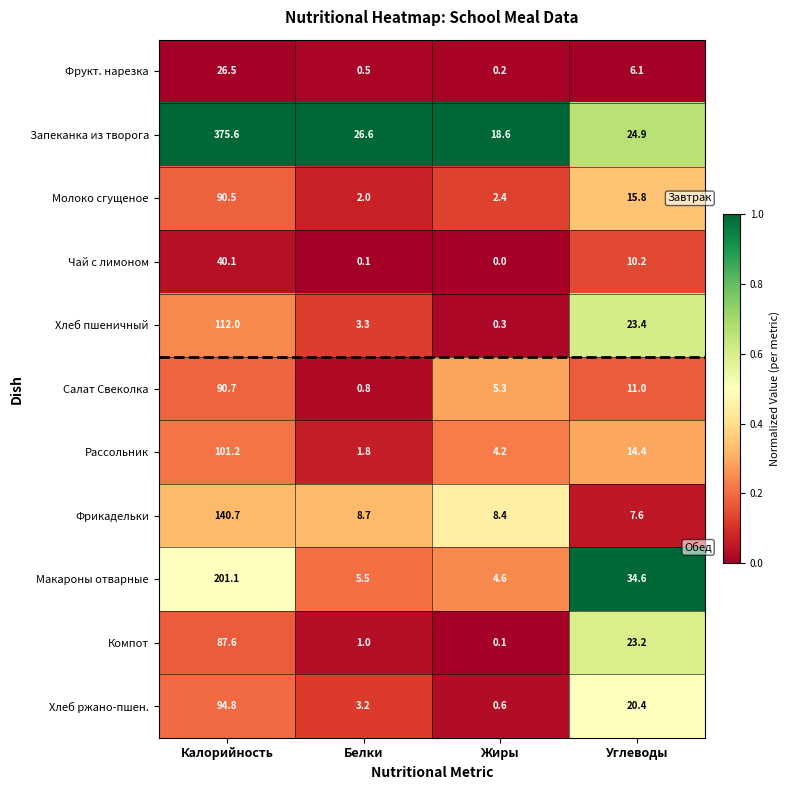

What is the approximate value of Фрукт. нарезка at Белки?

0.5